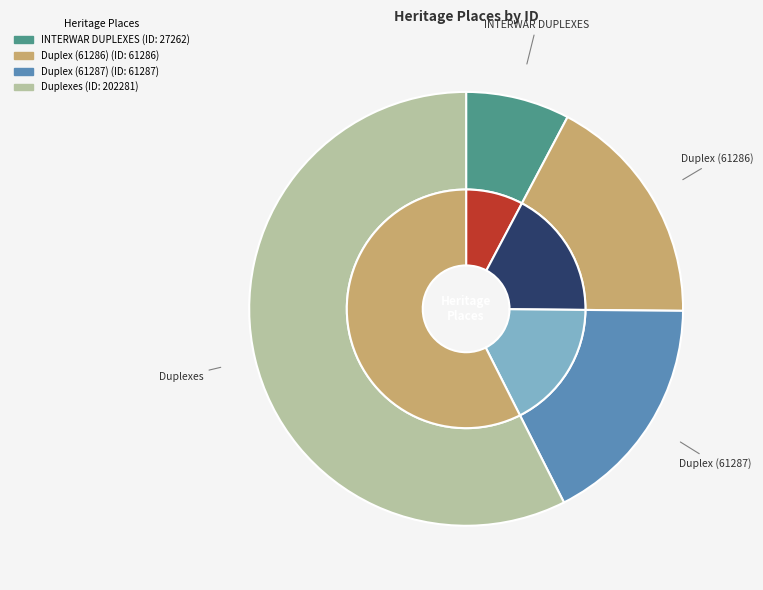

What percentage is NOT represented by Duplex (61287)?

82.6%